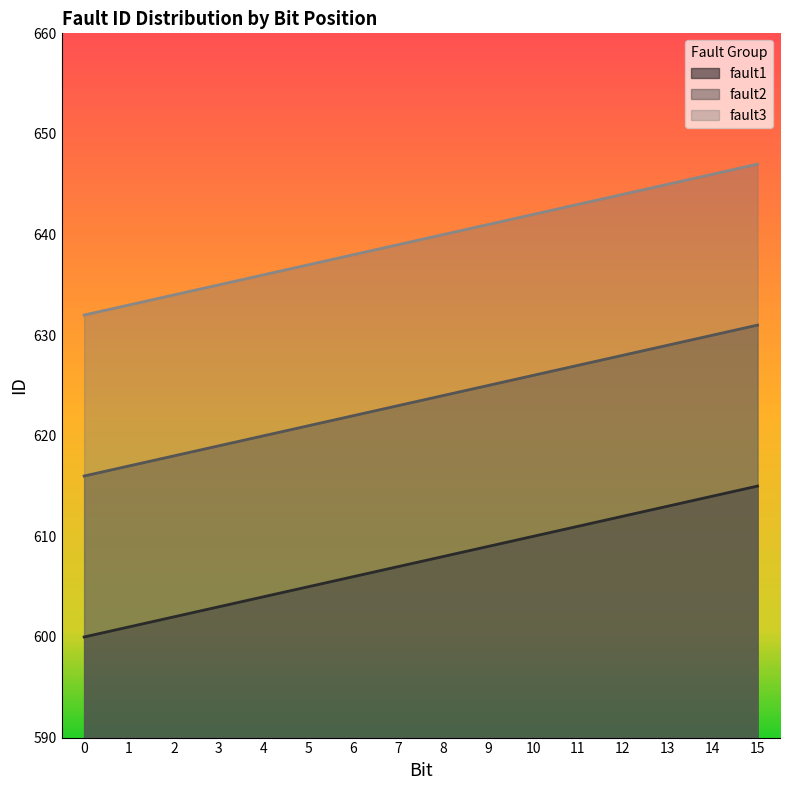

True or false: fault3 and fault1 cross at least once.

False